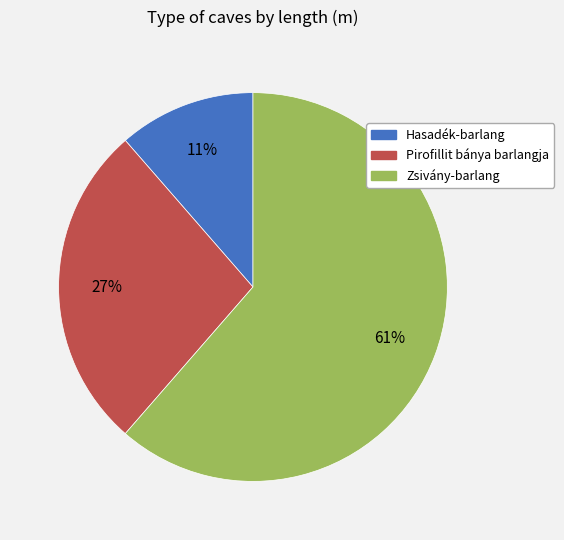

Is it true that Pirofillit bánya barlangja is 27% of the pie?

True